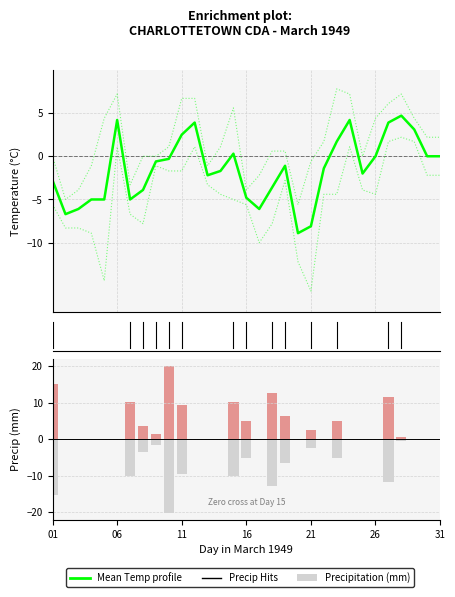

How many groups of bars are there?

31